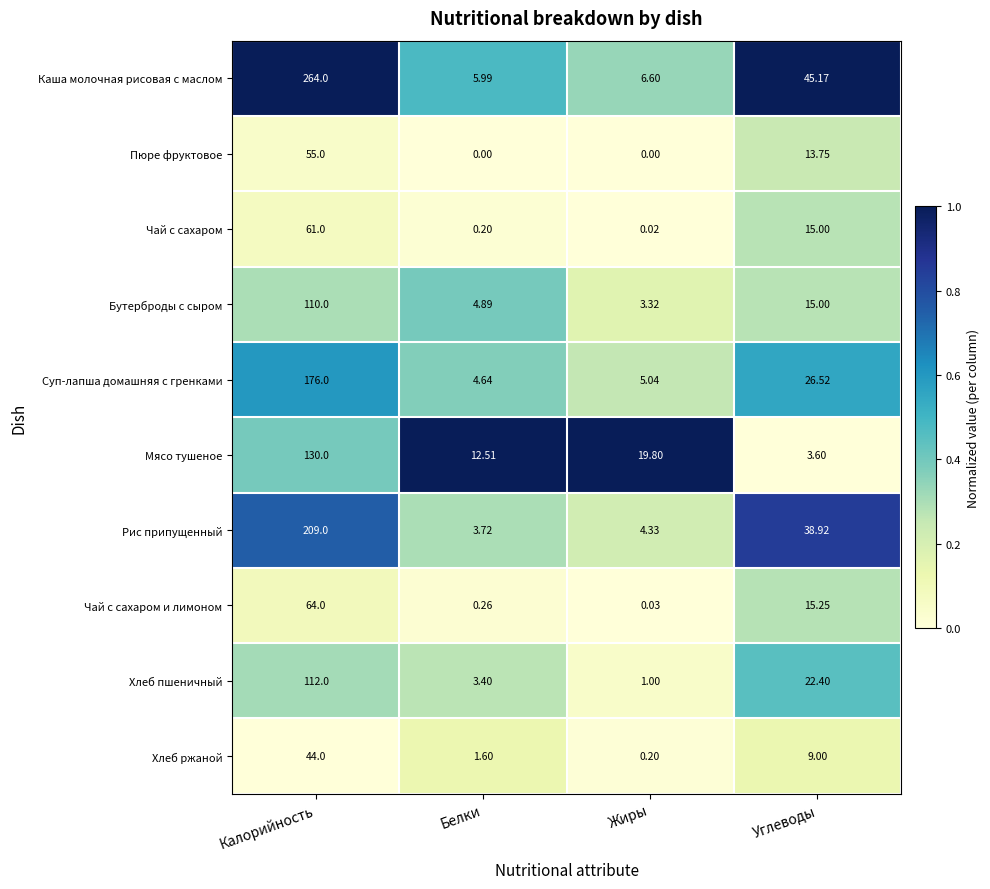

Which series changed the most between Калорийность and Жиры?

Каша молочная рисовая с маслом